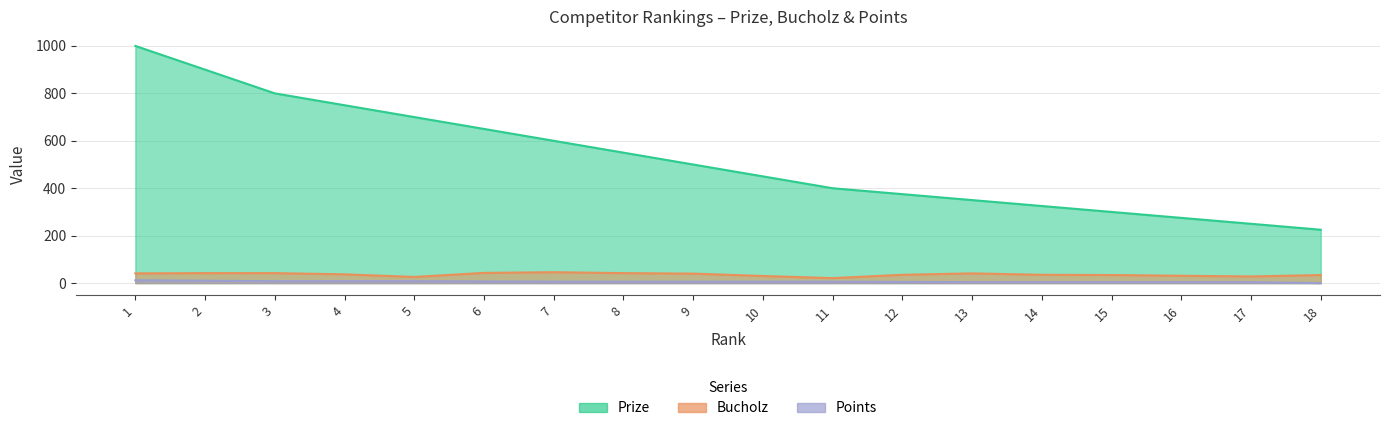

Between 12 and 5, which is larger?

5